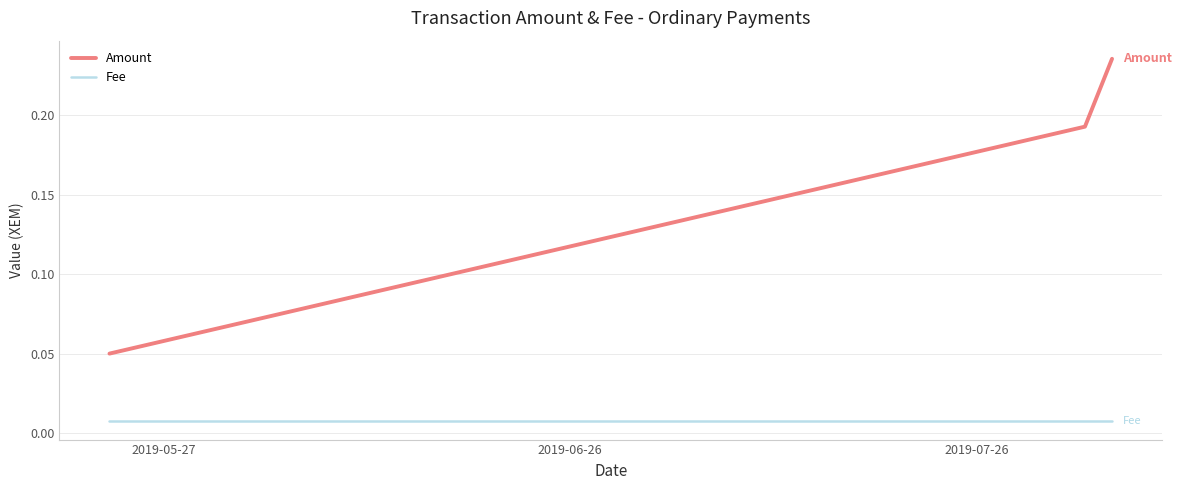

Which series has the largest total across all categories?

Amount